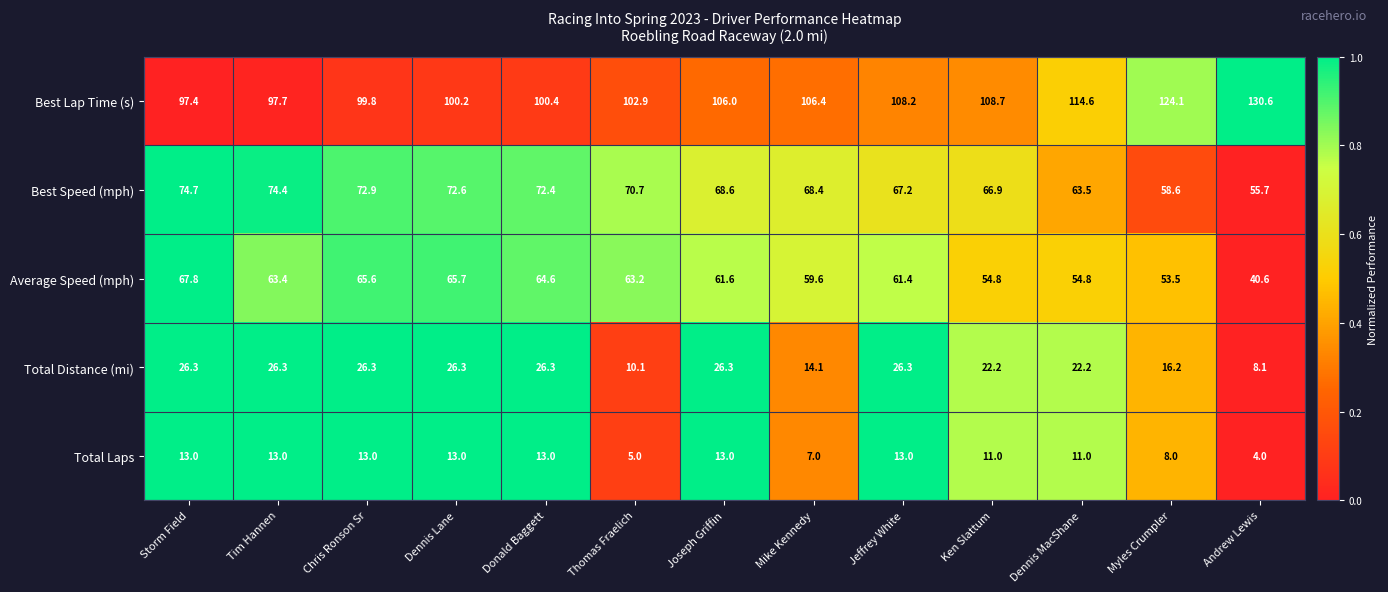

At which label is Total Distance (mi) closest to 17?

Myles Crumpler